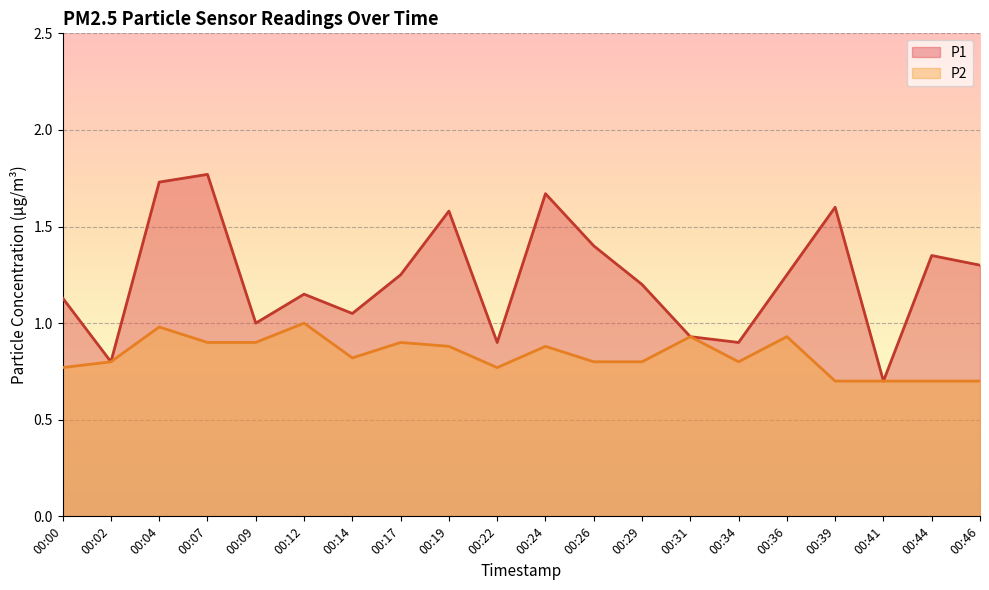

The value of P1 at 00:34 is 0.9. True or false?

True